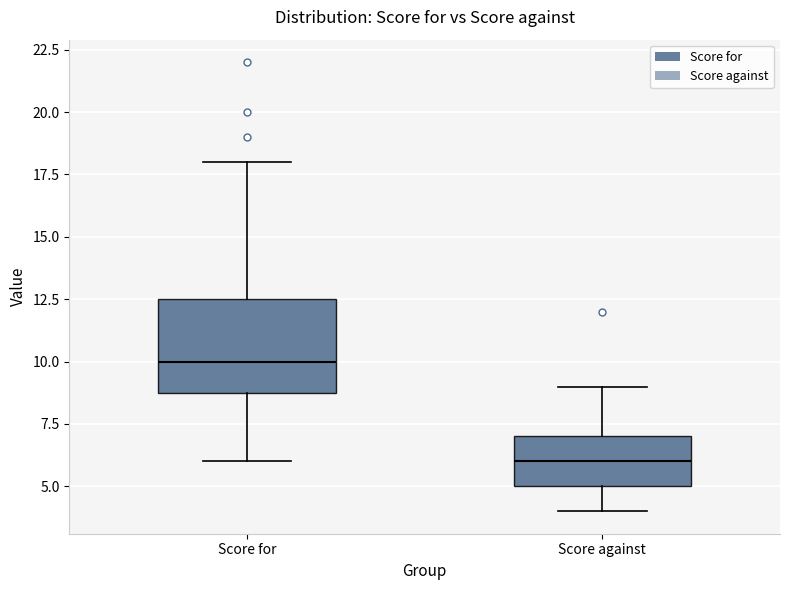

Reading left to right, read every box against the y-axis: the position of its median line, the range the box covers, and the ends of its whiskers. The values are not printed on the chart, so give them approximately, as read against the axis.

Score for: median 10.0, box 9.0 to 12.5, whiskers 6.0 to 18.0
Score against: median 6.0, box 5.0 to 7.0, whiskers 4.0 to 9.0